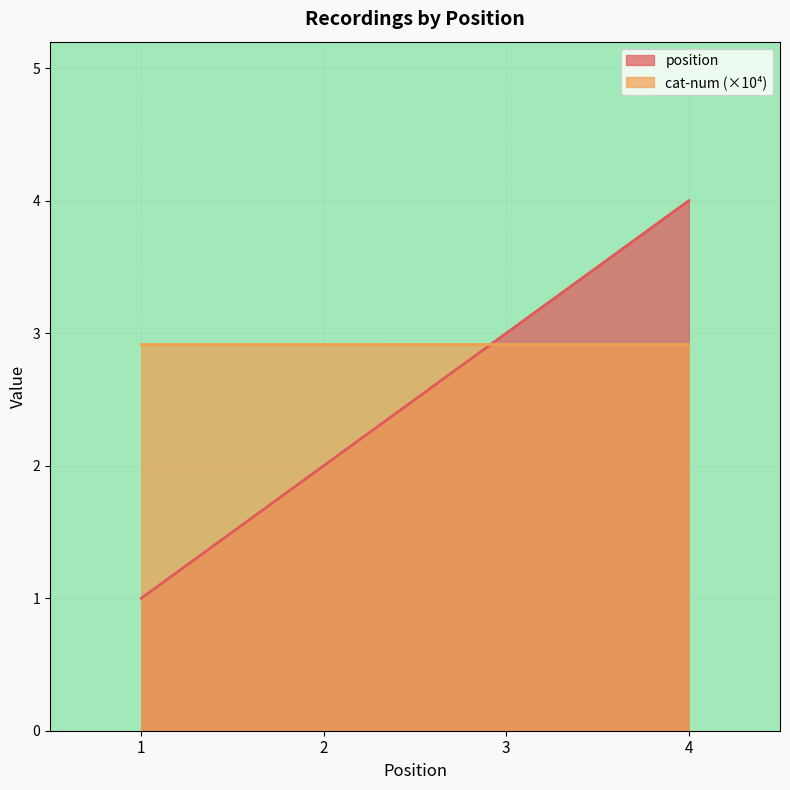

Which series has the largest total across all categories?

cat-num (×10⁴)